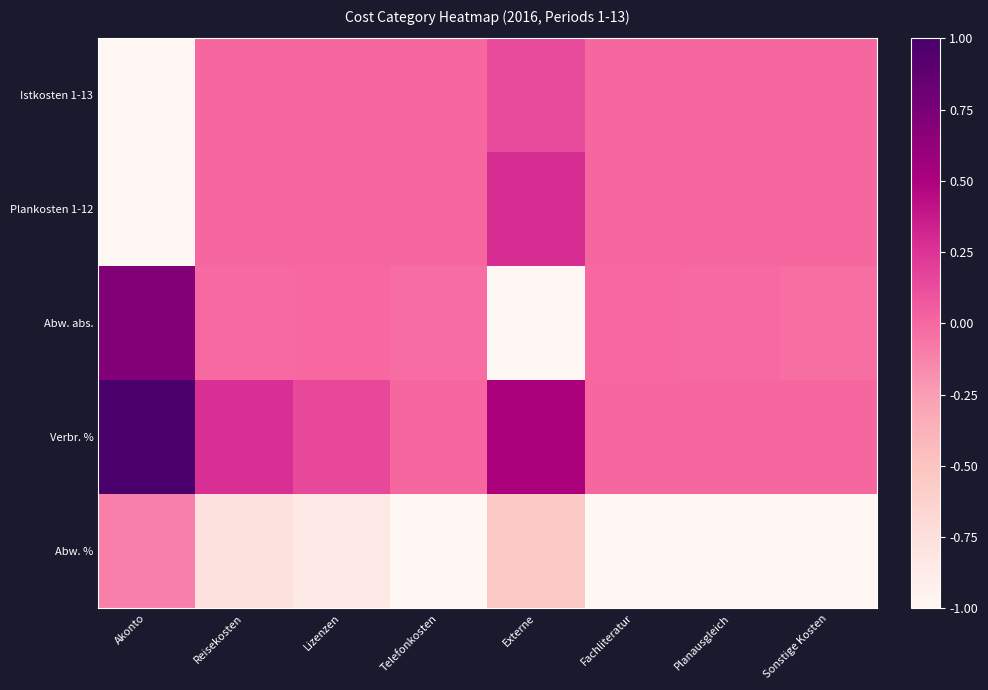

Which category has the lowest value across all series?

Akonto